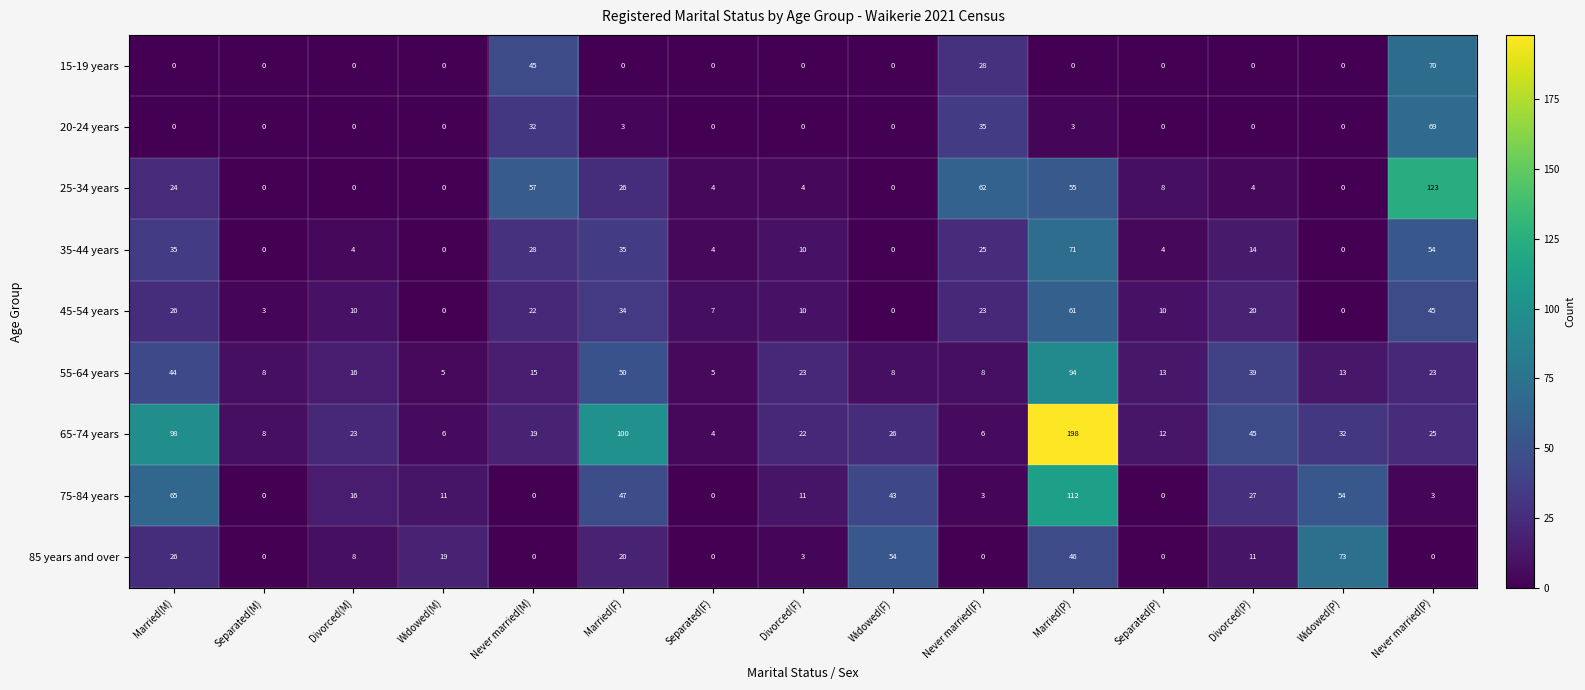

Rank the series by their maximum value, from lowest to highest.

45-54 years, 20-24 years, 15-19 years, 35-44 years, 85 years and over, 55-64 years, 75-84 years, 25-34 years, 65-74 years